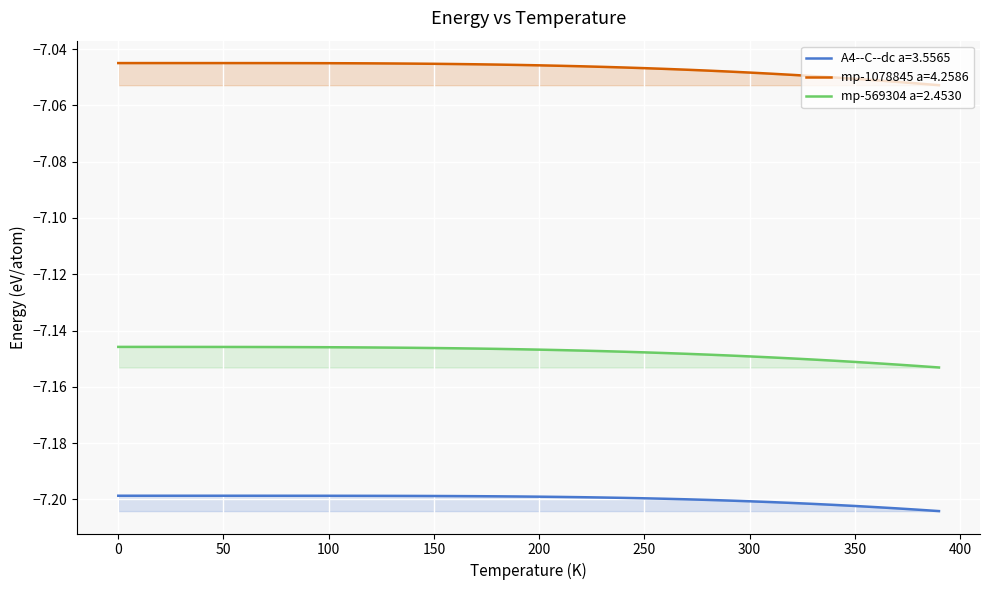

Reading right to left, what are all the values shown in this chart?

A4--C--dc a=3.5565: -7.2	-7.2	-7.2	-7.2	-7.2	-7.2	-7.2	-7.2	-7.2	-7.2	-7.2	-7.2	-7.2	-7.2	-7.2	-7.2	-7.2	-7.2	-7.2	-7.2	-7.2	-7.2	-7.2	-7.2	-7.2	-7.2	-7.2	-7.2	-7.2	-7.2	-7.2	-7.2	-7.2	-7.2	-7.2	-7.2	-7.2	-7.2	-7.2	-7.2
mp-1078845 a=4.2586: -7.1	-7.1	-7.1	-7.1	-7.1	-7.1	-7.0	-7.0	-7.0	-7.0	-7.0	-7.0	-7.0	-7.0	-7.0	-7.0	-7.0	-7.0	-7.0	-7.0	-7.0	-7.0	-7.0	-7.0	-7.0	-7.0	-7.0	-7.0	-7.0	-7.0	-7.0	-7.0	-7.0	-7.0	-7.0	-7.0	-7.0	-7.0	-7.0	-7.0
mp-569304 a=2.4530: -7.2	-7.2	-7.2	-7.2	-7.2	-7.2	-7.2	-7.1	-7.1	-7.1	-7.1	-7.1	-7.1	-7.1	-7.1	-7.1	-7.1	-7.1	-7.1	-7.1	-7.1	-7.1	-7.1	-7.1	-7.1	-7.1	-7.1	-7.1	-7.1	-7.1	-7.1	-7.1	-7.1	-7.1	-7.1	-7.1	-7.1	-7.1	-7.1	-7.1